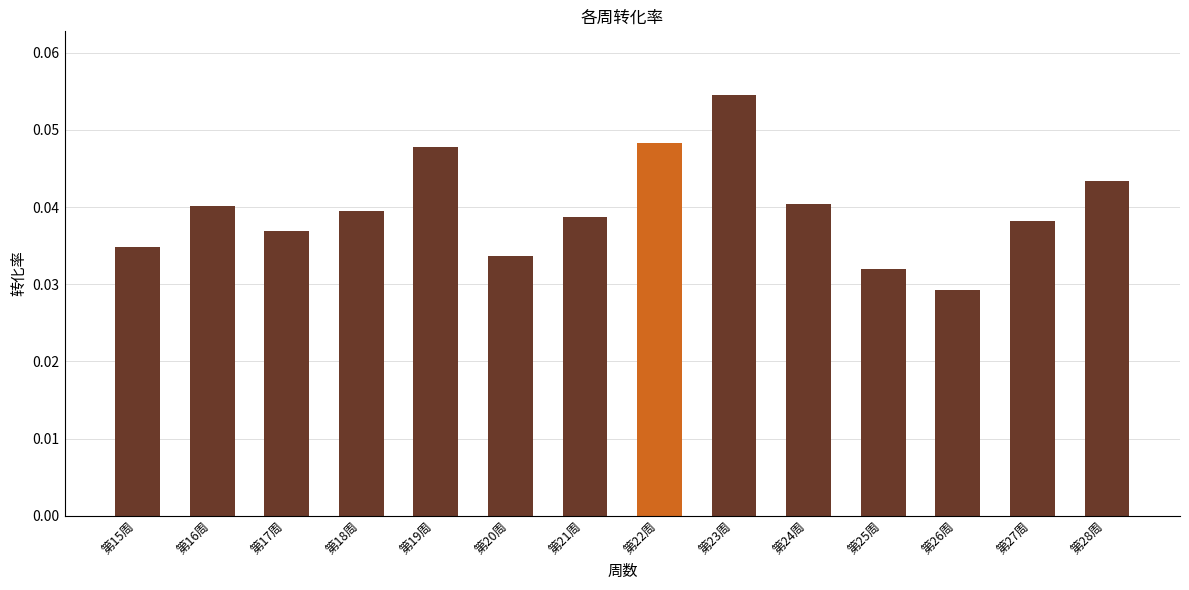

What is the label of the 14th bar from the left?

第28周